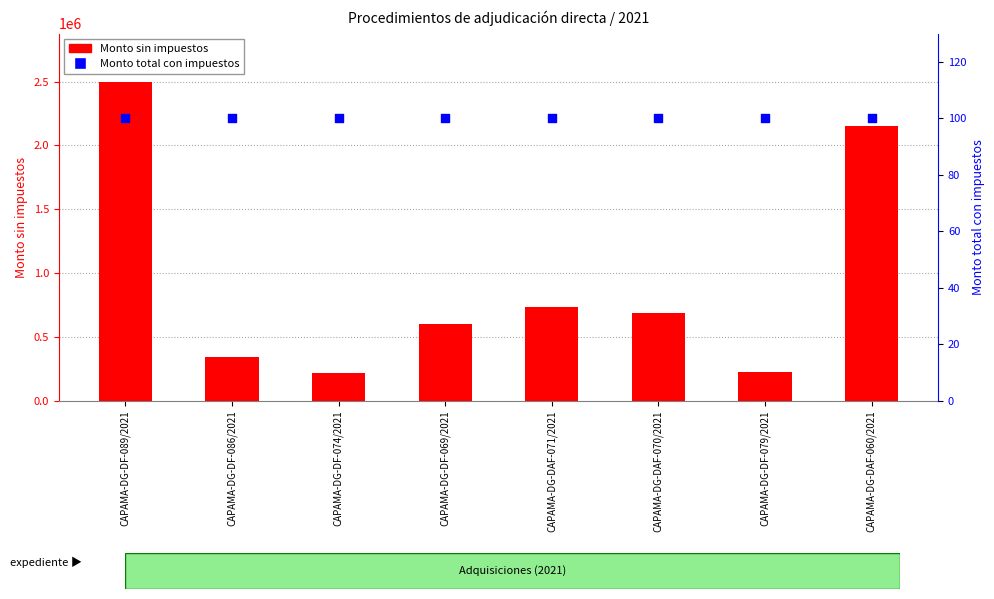

What is the total value across all series at CAPAMA-DG-DF-089/2021?

2500100.0